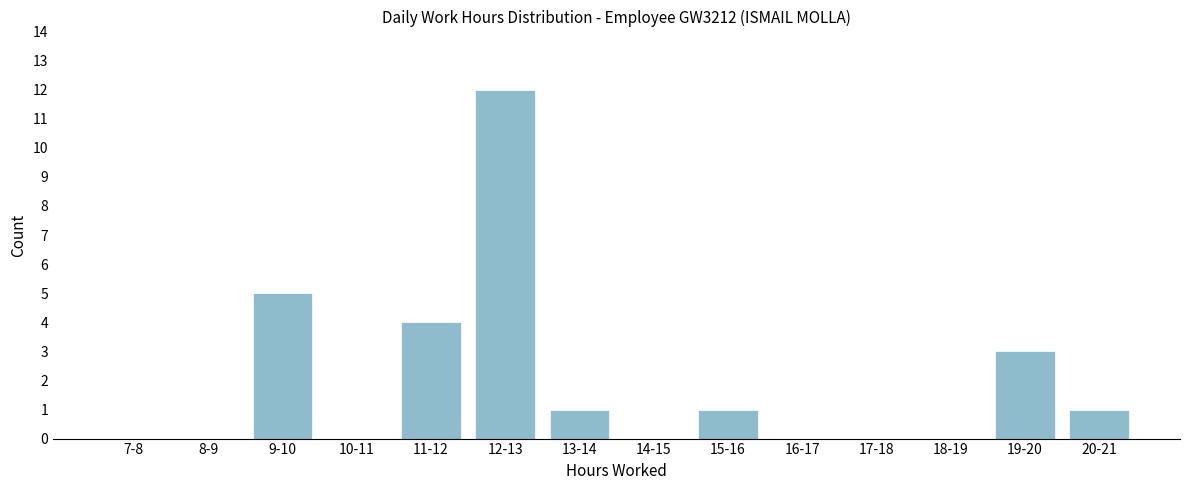

Reading left to right, extract all data points from this chart.

7-8=0	8-9=0	9-10=5	10-11=0	11-12=4	12-13=12	13-14=1	14-15=0	15-16=1	16-17=0	17-18=0	18-19=0	19-20=3	20-21=1